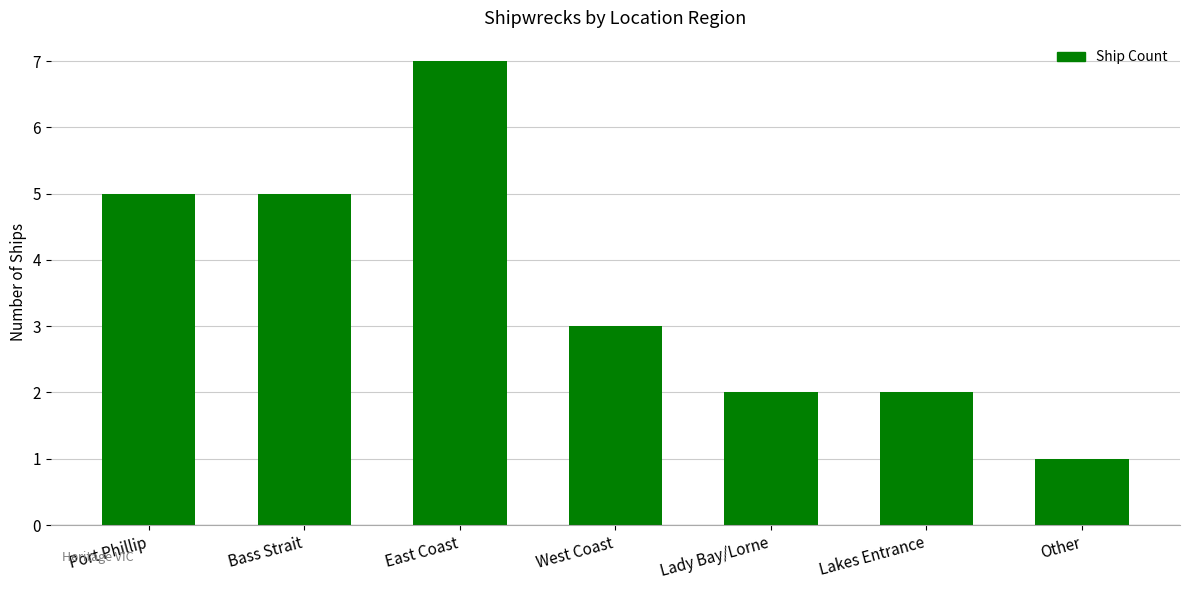

What value does the data have at Lakes Entrance?

2